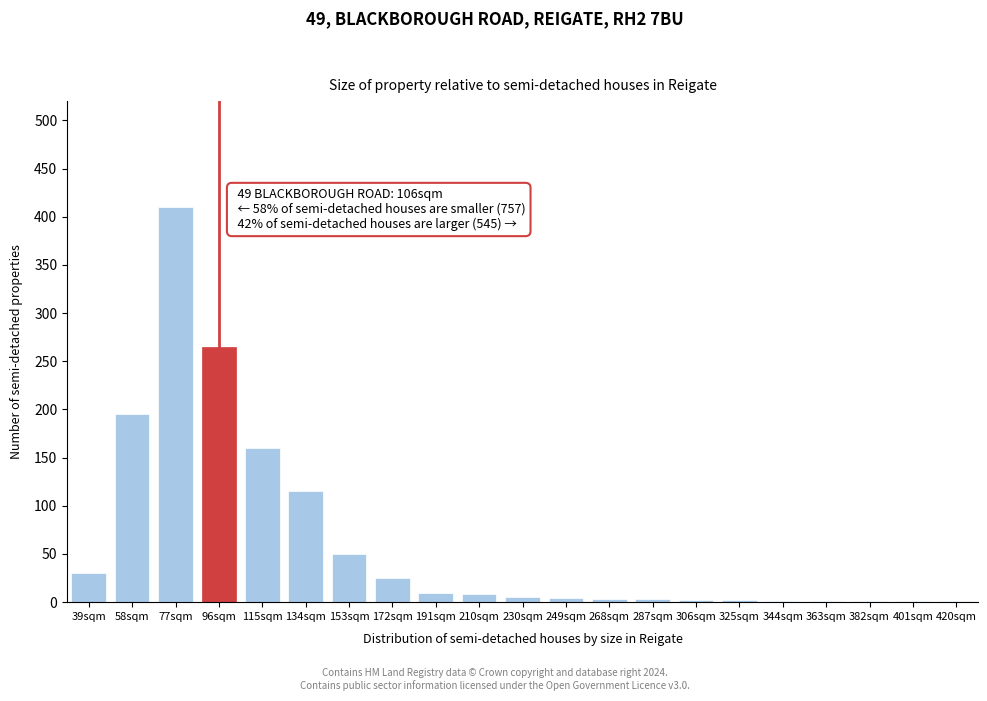

At which label is the value closest to 205?

58sqm